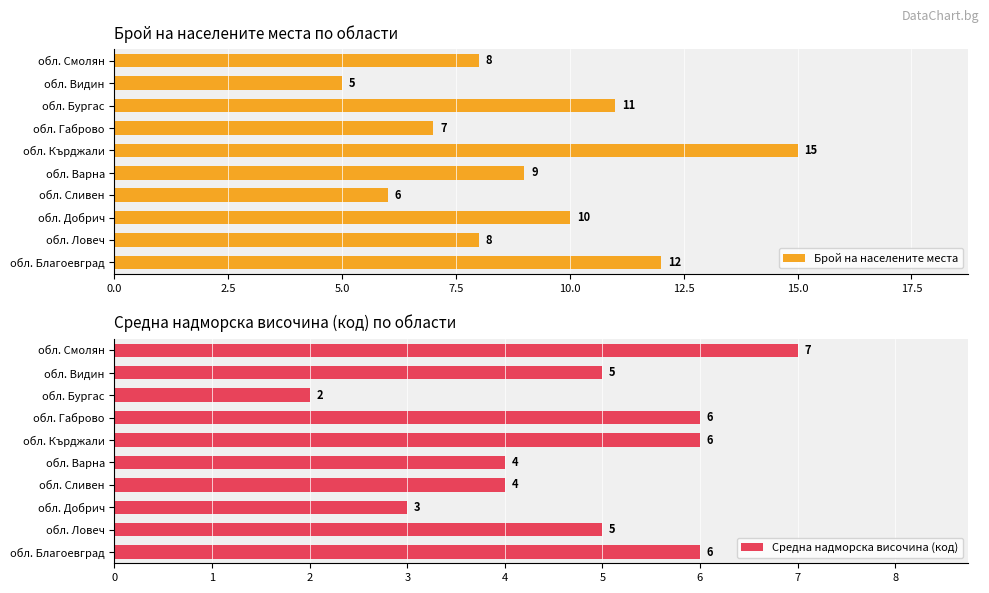

At how many categories does at least one series exceed 10?

3